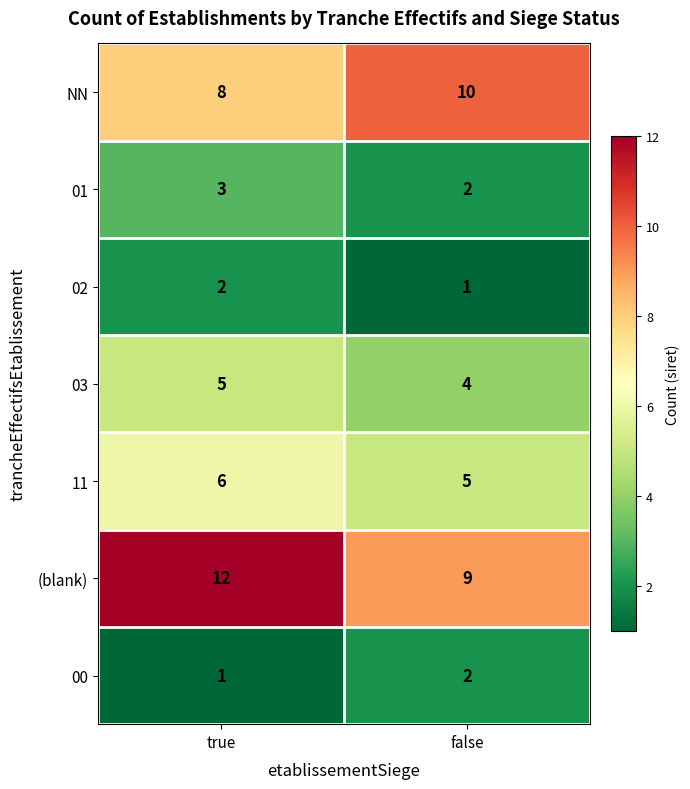

Reading left to right, what are all the values shown in this chart?

NN: 8	10
01: 3	2
02: 2	1
03: 5	4
11: 6	5
(blank): 12	9
00: 1	2